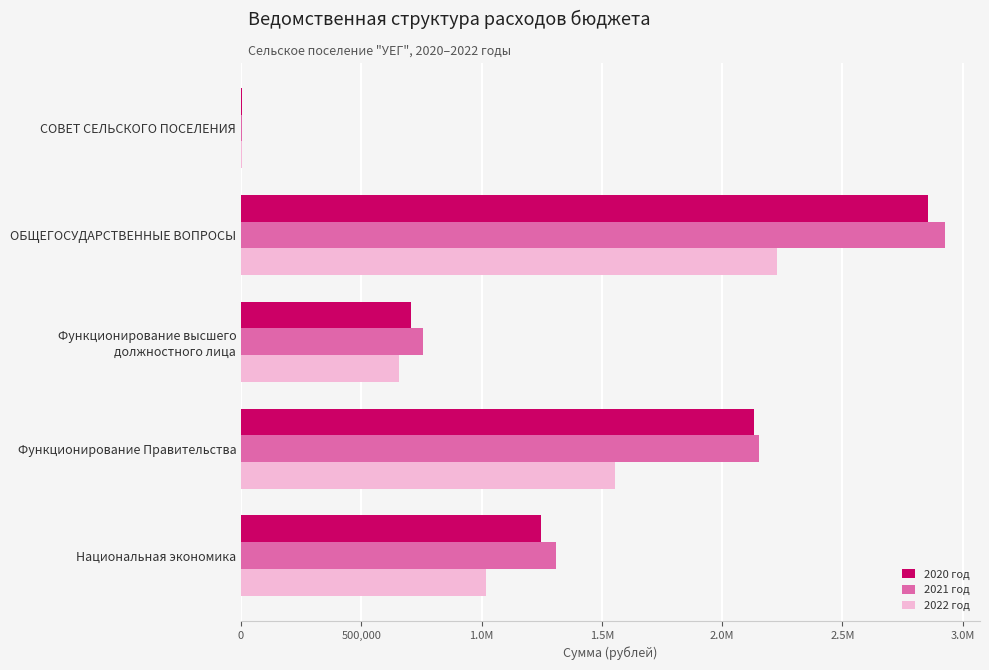

What are all the series names shown in the legend?

2020 год, 2021 год, 2022 год